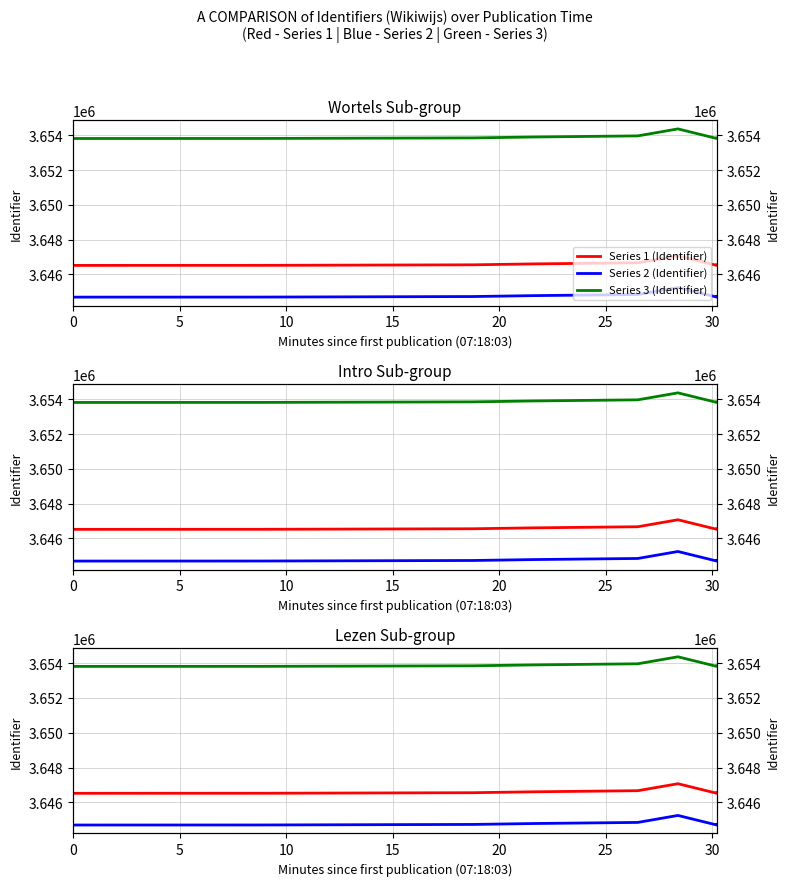

What value does the Series 2 (Identifier) series have at 20?

3644847.7